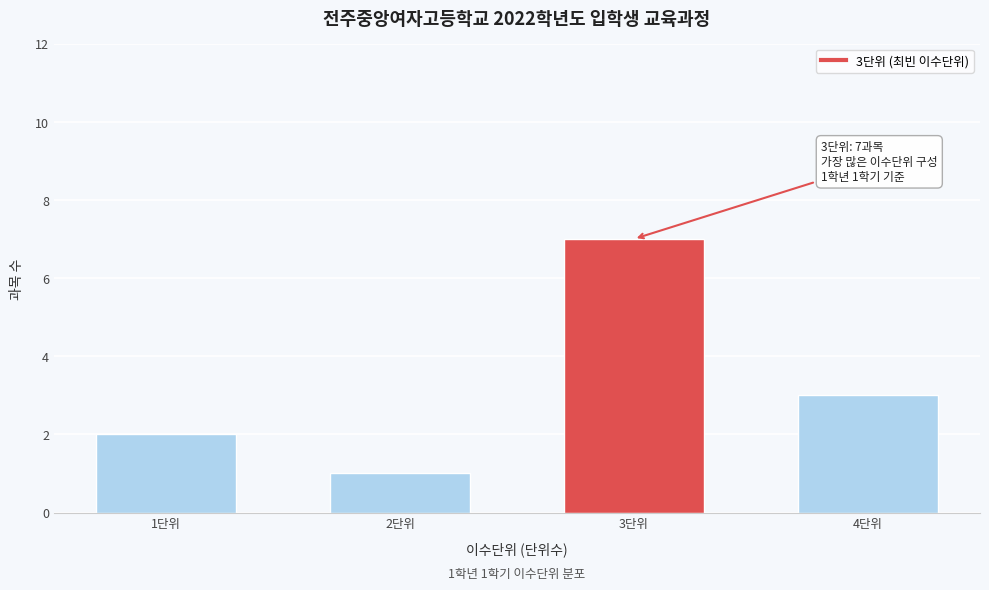

Reading left to right, list all the values displayed in this chart.

1단위=2	2단위=1	3단위=7	4단위=3